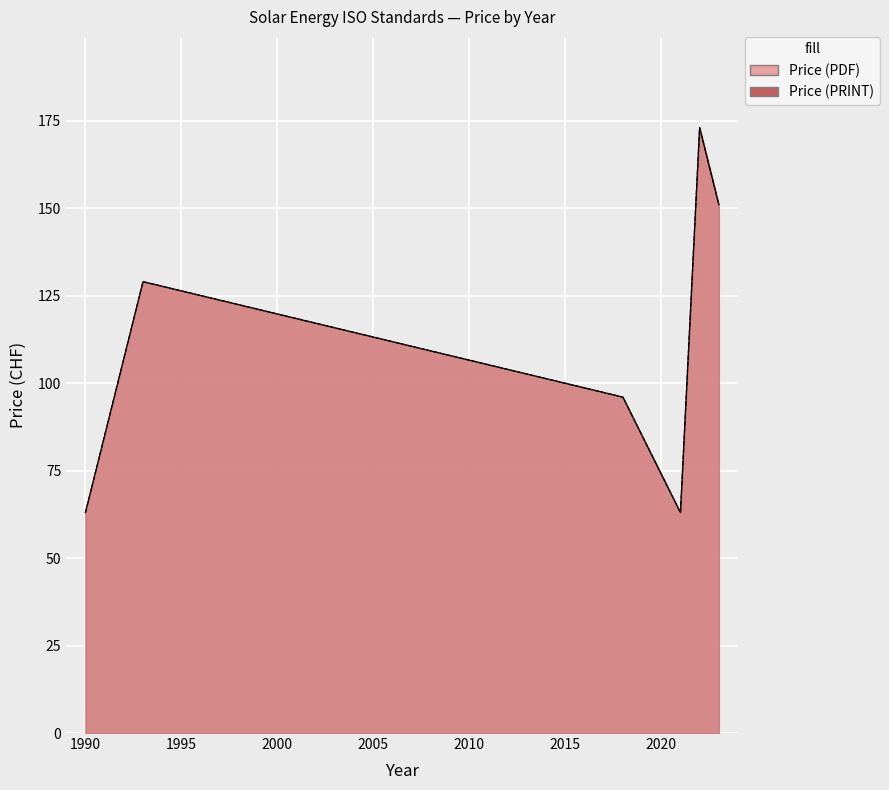

Which series has the largest total across all categories?

Price (PDF)